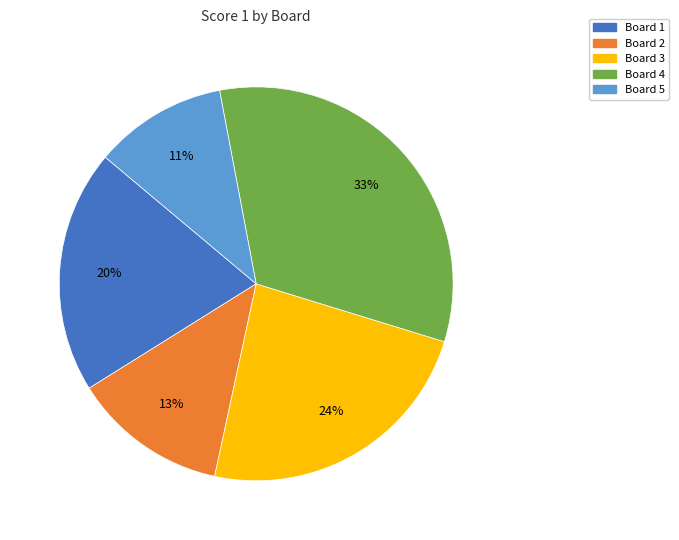

Count the number of slices in the pie.

5